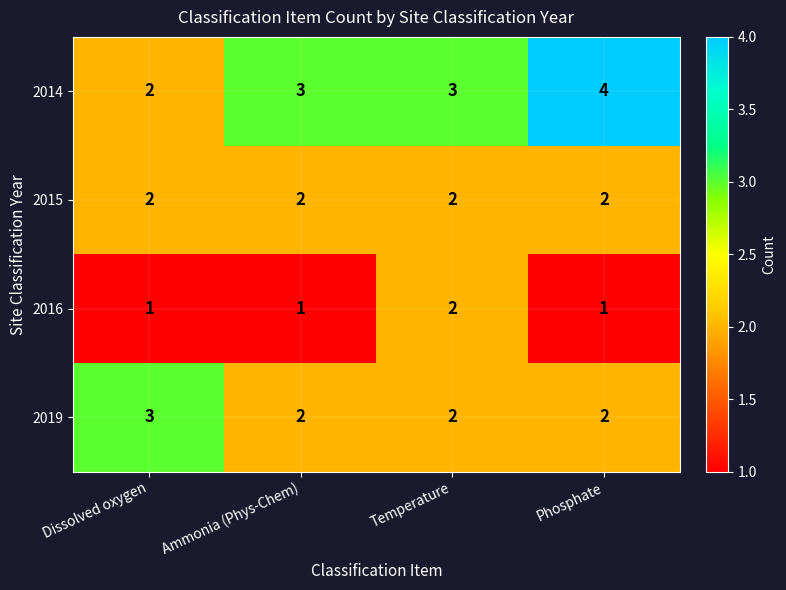

What is the total value across all series at Phosphate?

9